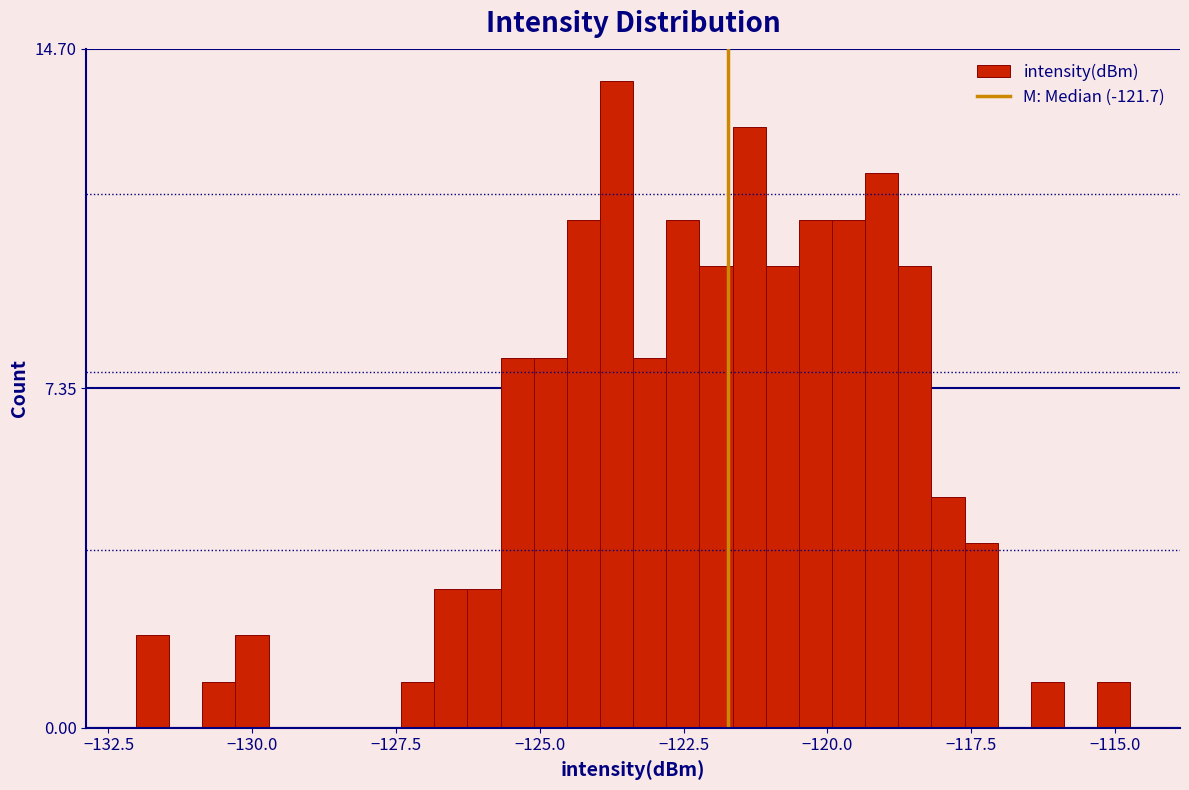

Read against the x-axis, roughly where is the centre of the tallest bar?

-123.5